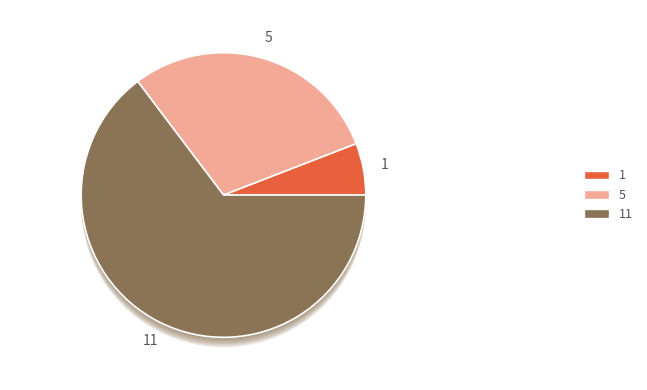

The 9 slice represents 33% of the pie. True or false?

False